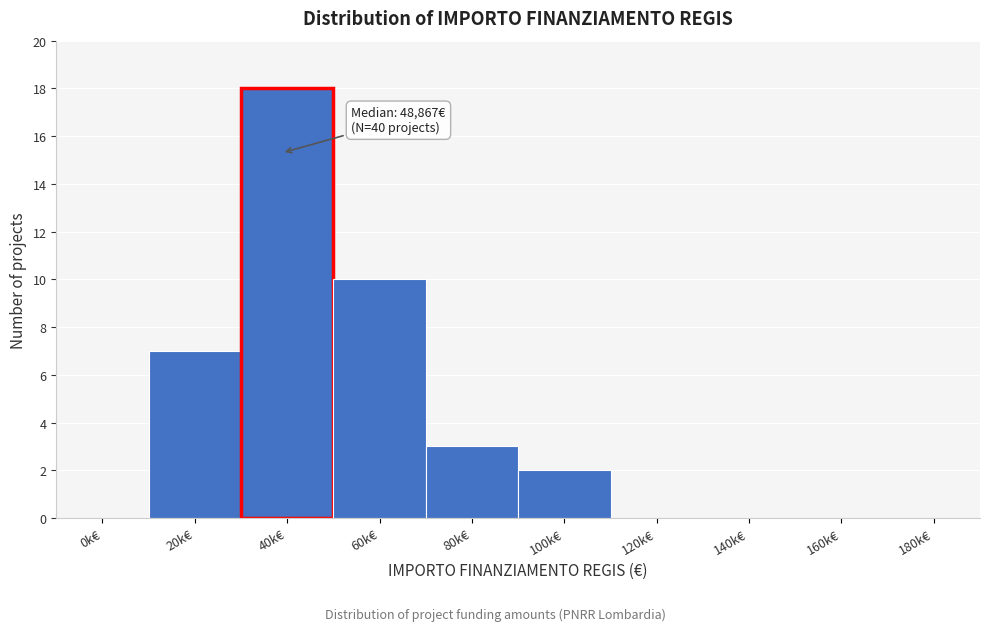

Reading left to right, what are all the values shown in this chart?

0k€=0	20k€=7	40k€=18	60k€=10	80k€=3	100k€=2	120k€=0	140k€=0	160k€=0	180k€=0